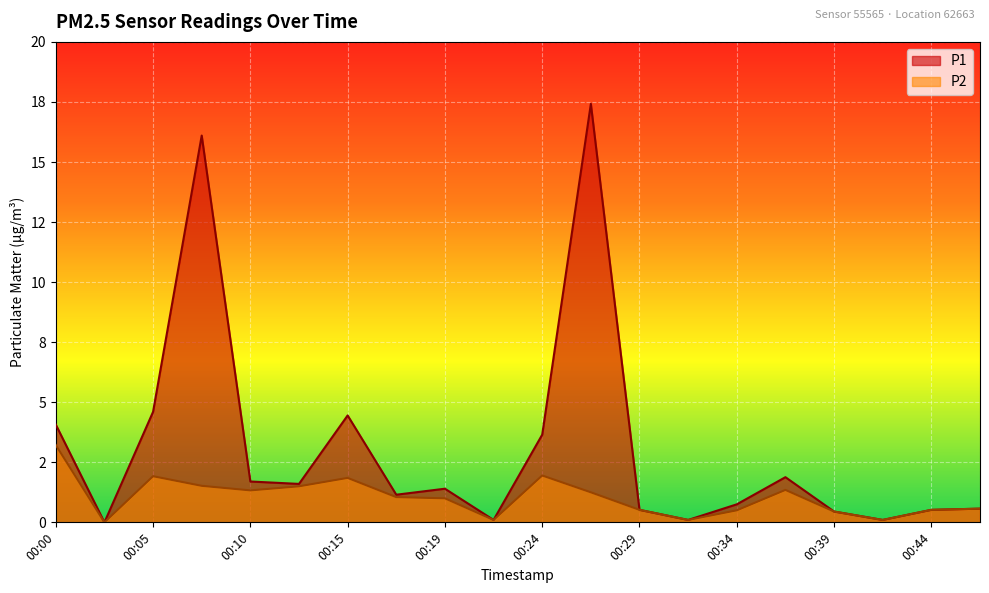

Does the chart display data point markers on the line(s)?

No